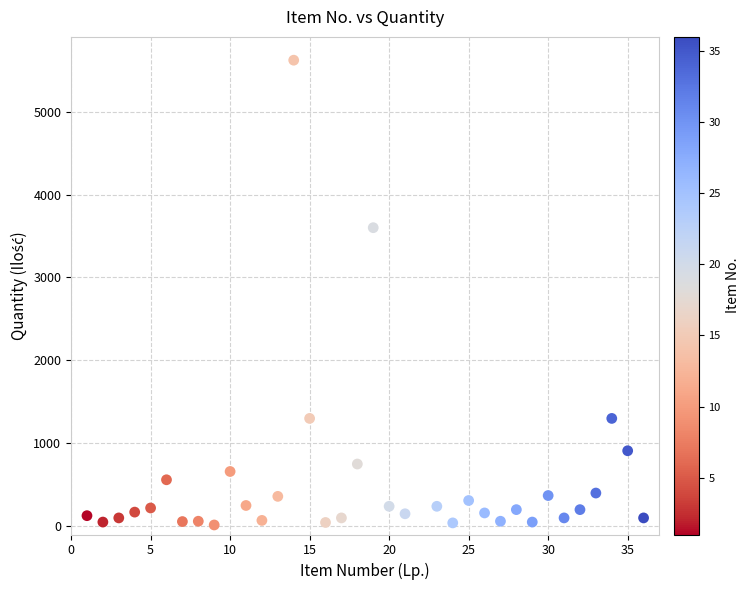

What Y value in the scatter plot is closest to 2817?

3600